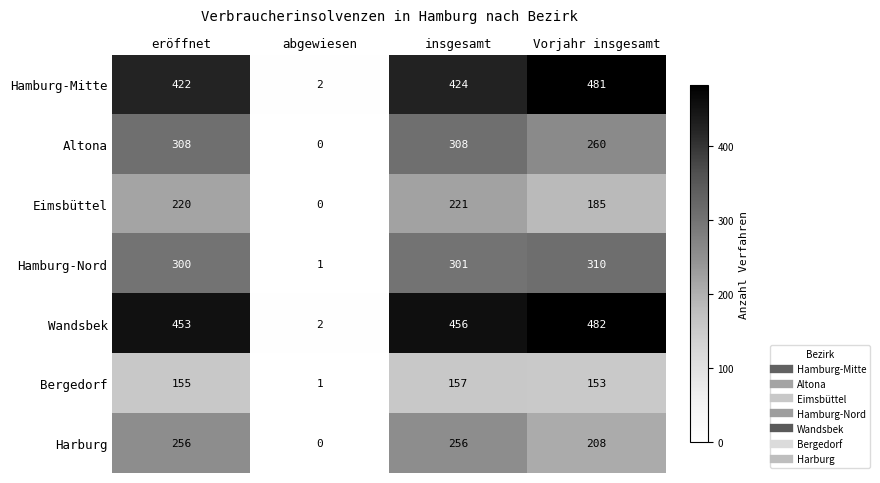

Which series changed the most between abgewiesen and insgesamt?

Wandsbek